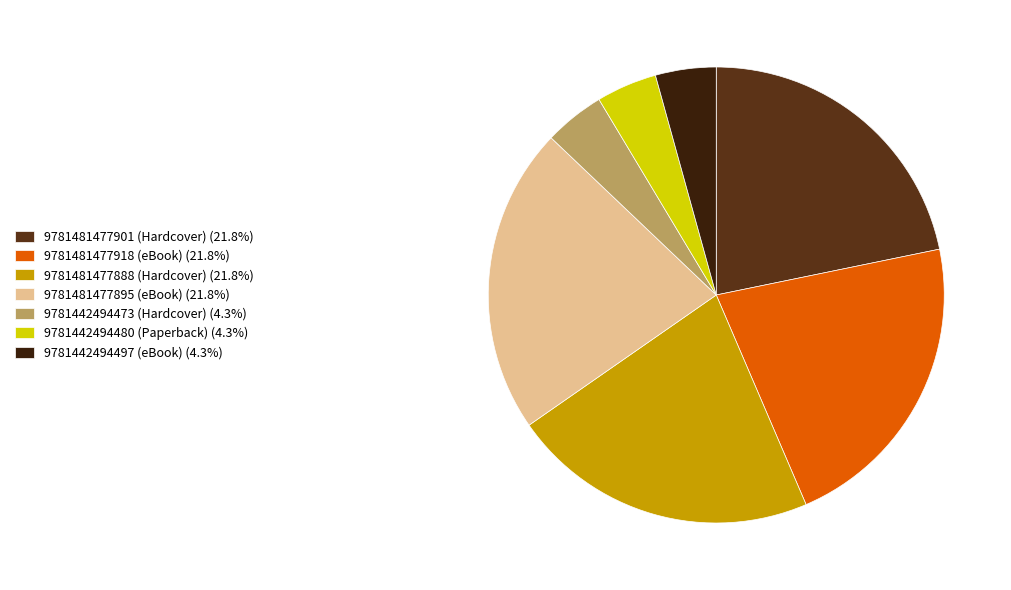

How many segments does this pie chart have?

7